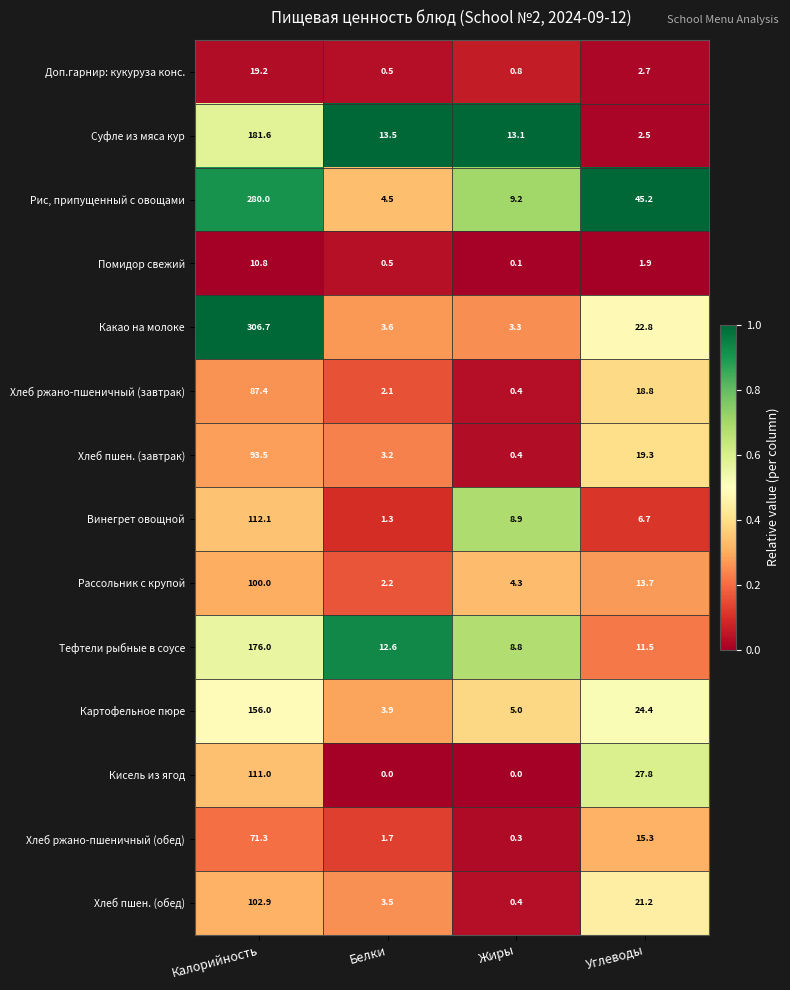

How many series are shown in this chart?

14